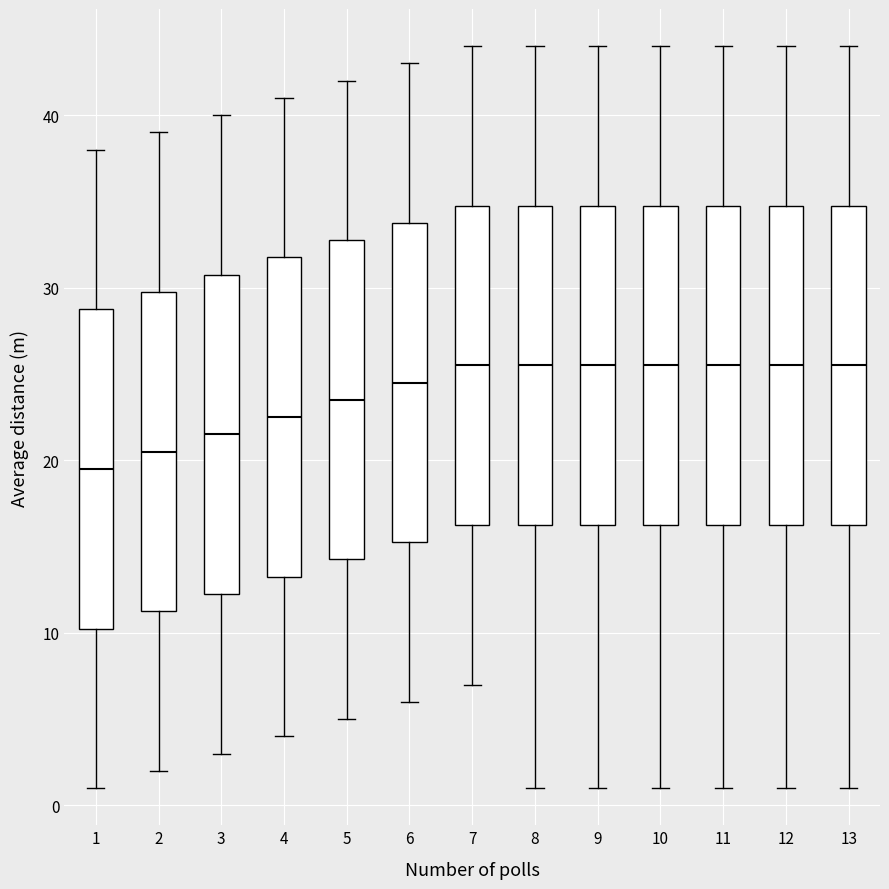

Reading left to right, transcribe this box plot: for each box, give where its median line is, the range the box spans, and where its two whiskers end, as read against the y-axis. The values are not printed on the chart, so give them approximately, as read against the axis.

1: median 20, box 10 to 29, whiskers 1 to 38
2: median 21, box 11 to 30, whiskers 2 to 39
3: median 22, box 12 to 31, whiskers 3 to 40
4: median 23, box 13 to 32, whiskers 4 to 41
5: median 24, box 14 to 33, whiskers 5 to 42
6: median 25, box 15 to 34, whiskers 6 to 43
7: median 26, box 16 to 35, whiskers 7 to 44
8: median 26, box 16 to 35, whiskers 1 to 44
9: median 26, box 16 to 35, whiskers 1 to 44
10: median 26, box 16 to 35, whiskers 1 to 44
11: median 26, box 16 to 35, whiskers 1 to 44
12: median 26, box 16 to 35, whiskers 1 to 44
13: median 26, box 16 to 35, whiskers 1 to 44